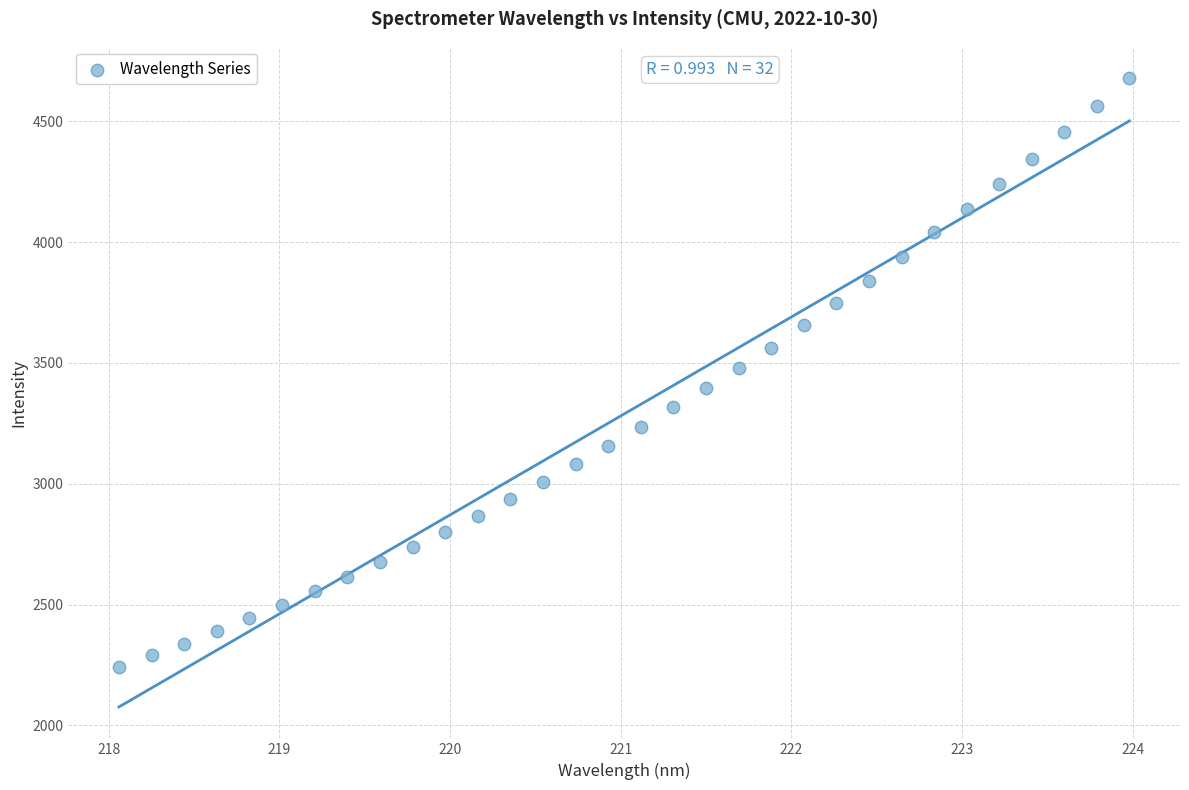

What is the range of Y values (max minus min)?

2437.3